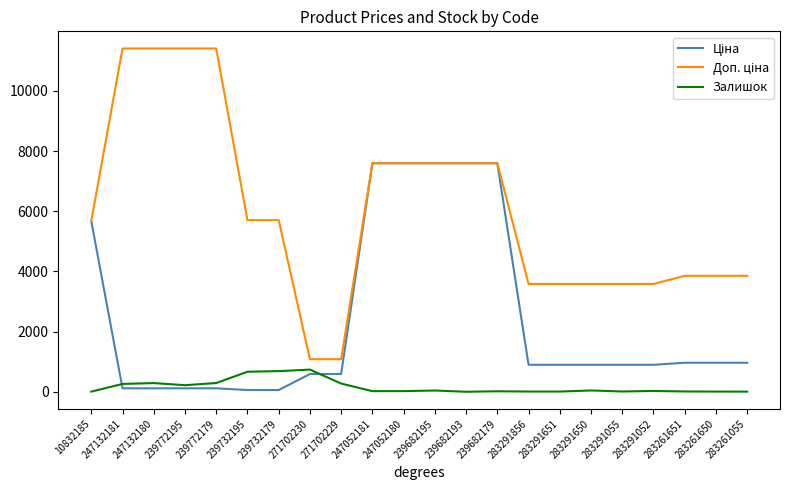

Is this an area chart (filled region under the line)?

No